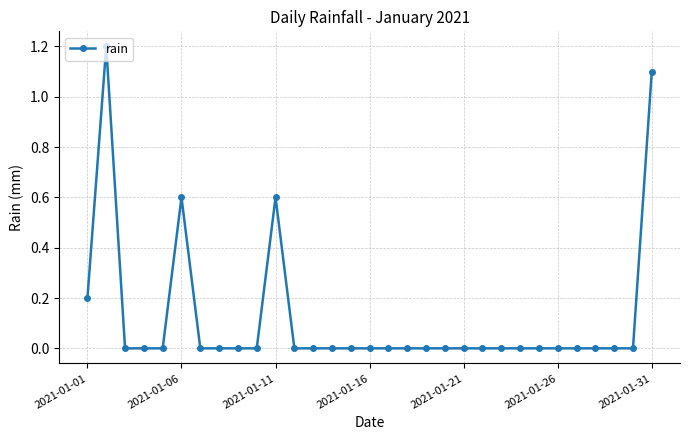

What is the sum of all values?

3.7